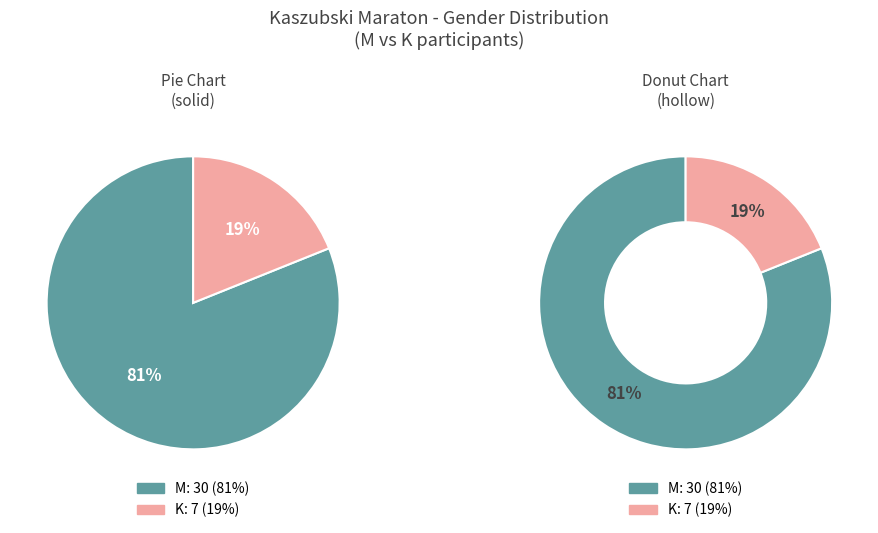

Is it true that K is 19% of the pie?

True